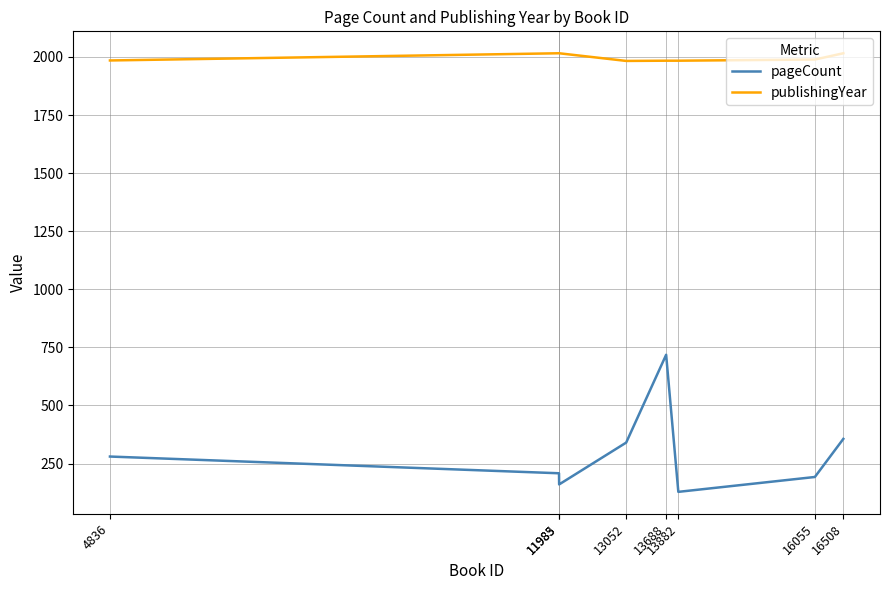

Rank the series by their maximum value, from lowest to highest.

pageCount, publishingYear